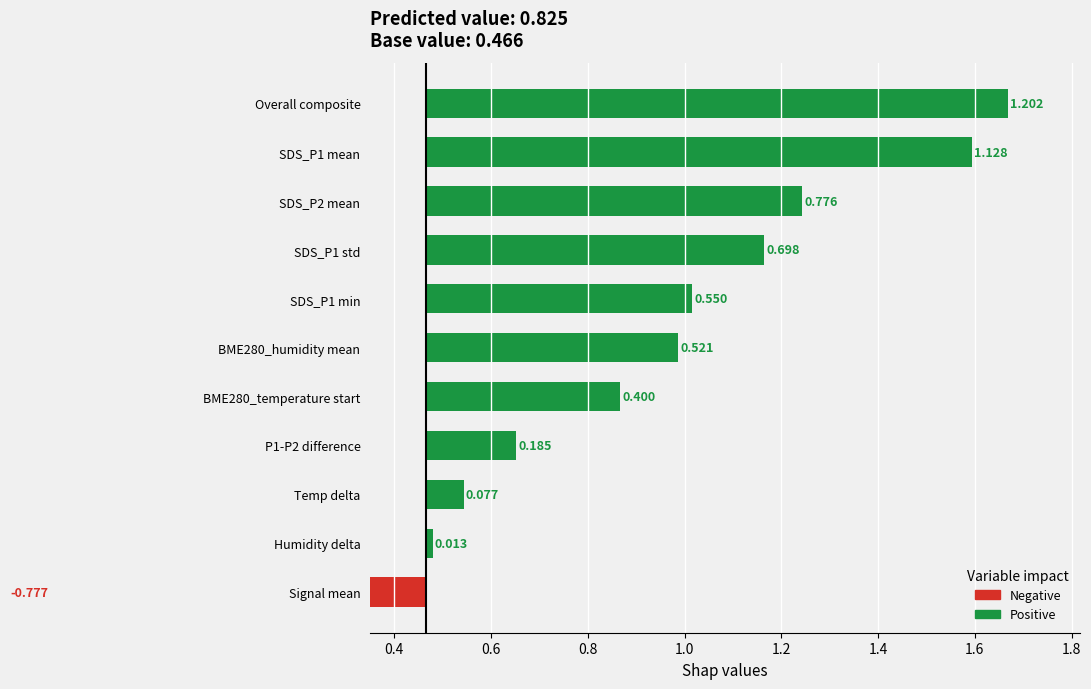

How many values are above zero?

10